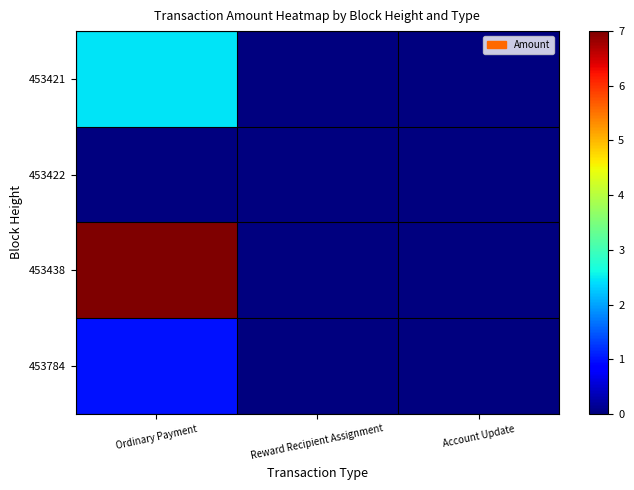

Count the number of categories in the chart.

3